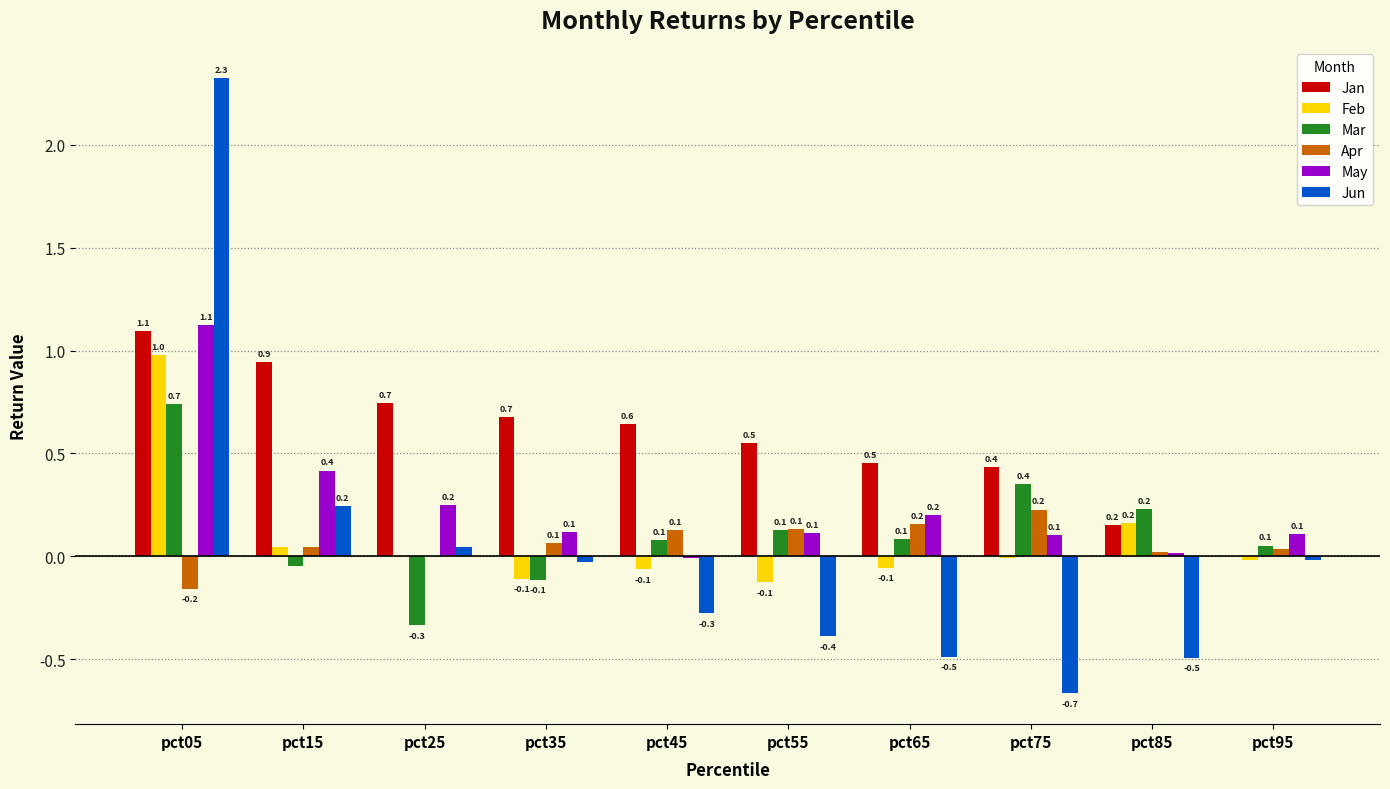

Is the value of Feb at pct05 greater than the value of Mar at pct75?

Yes